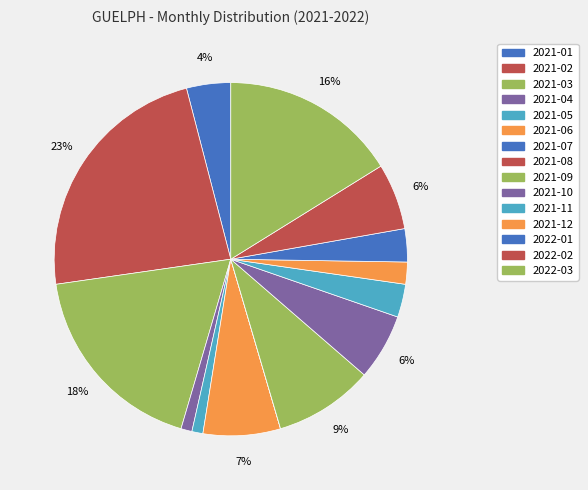

The 2021-10 slice represents 6% of the pie. True or false?

True